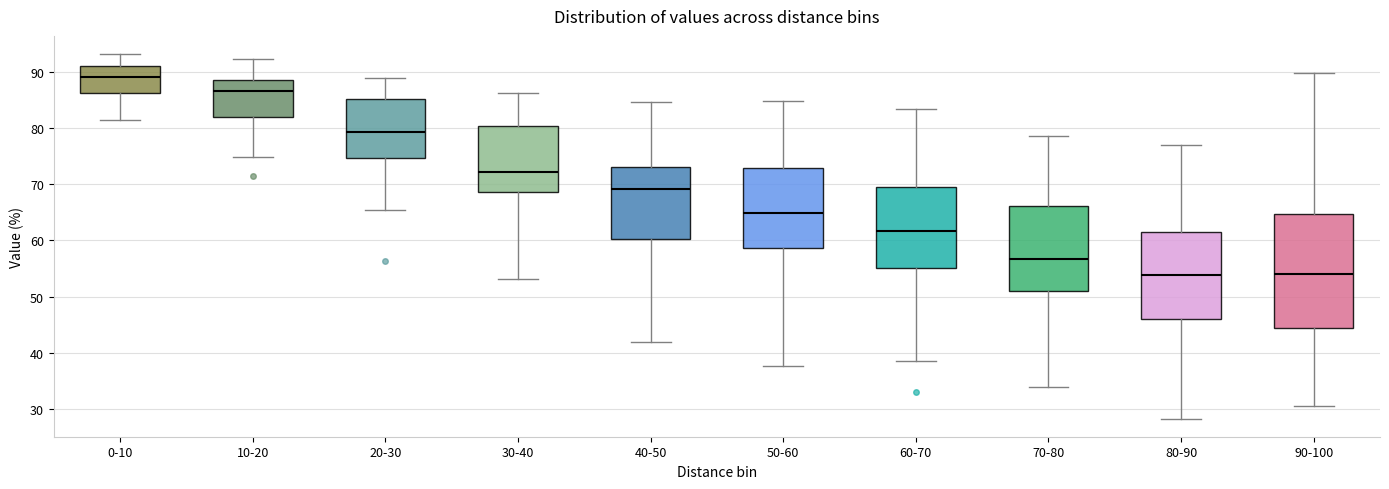

Which box is the tallest, from its lower edge to its upper edge?

90-100